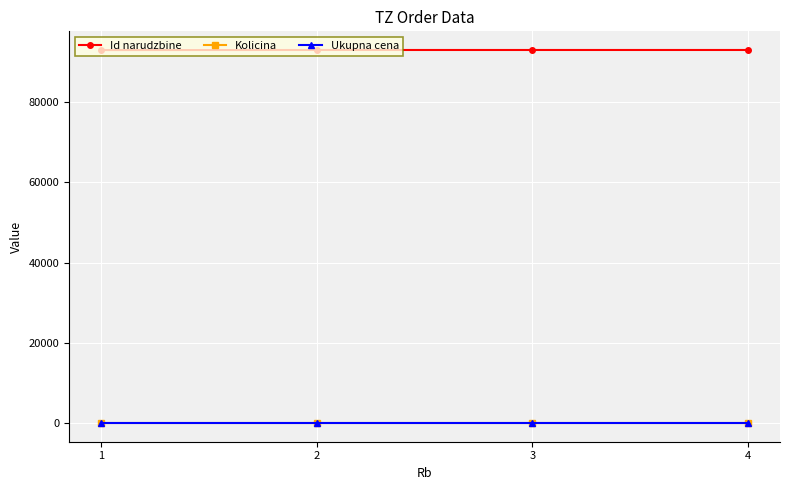

Is it true that Id narudzbine equals 31997 at 2?

False